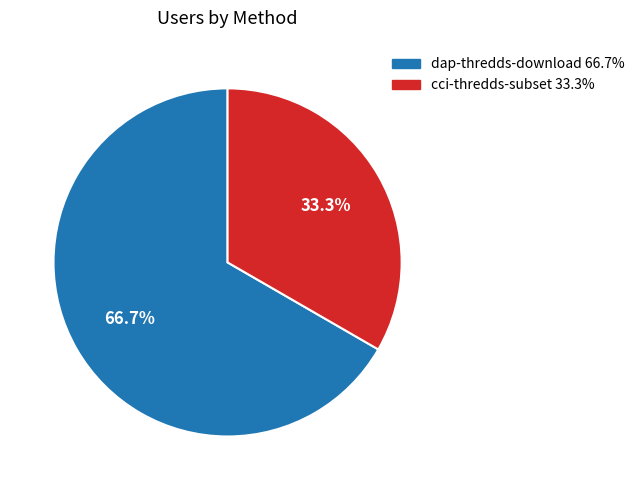

What percentage do dap-thredds-download and cci-thredds-subset together represent?

100.0%